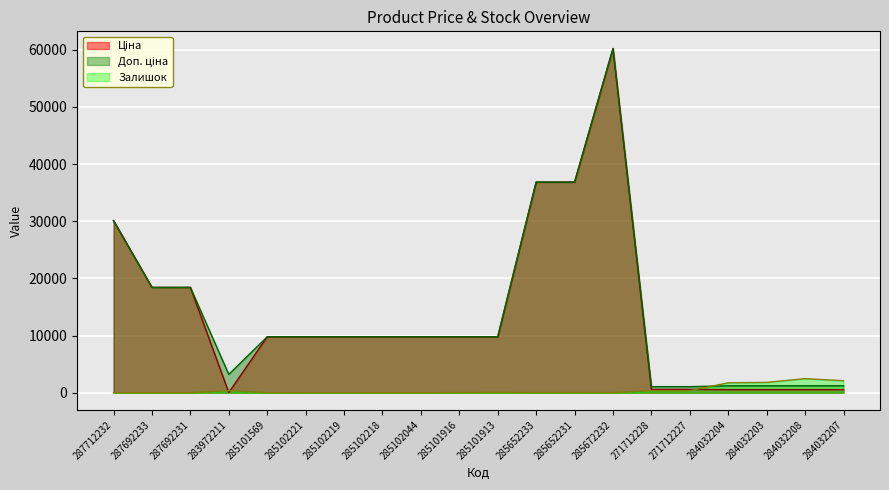

Reading left to right, list all the values displayed in this chart.

Ціна: 287712232=30102.8	287692233=18420.9	287692231=18420.9	283972211=32.0	285101569=9775.5	285102221=9775.5	285102219=9775.5	285102218=9775.5	285102044=9775.5	285101916=9775.5	285101913=9775.5	285652233=36841.8	285652231=36841.8	285672232=60205.6	271712228=578.1	271712227=578.1	284032204=528.2	284032203=528.2	284032208=528.2	284032207=528.2
Доп. ціна: 287712232=30102.8	287692233=18420.9	287692231=18420.9	283972211=3205.0	285101569=9775.5	285102221=9775.5	285102219=9775.5	285102218=9775.5	285102044=9775.5	285101916=9775.5	285101913=9775.5	285652233=36841.8	285652231=36841.8	285672232=60205.6	271712228=1060.0	271712227=1060.0	284032204=1210.7	284032203=1210.7	284032208=1210.7	284032207=1210.7
Залишок: 287712232=0.0	287692233=0.0	287692231=0.0	283972211=360.0	285101569=7.0	285102221=11.0	285102219=11.0	285102218=3.0	285102044=1.0	285101916=21.0	285101913=53.0	285652233=14.0	285652231=23.0	285672232=16.0	271712228=357.0	271712227=353.0	284032204=1734.0	284032203=1804.0	284032208=2457.0	284032207=2099.0